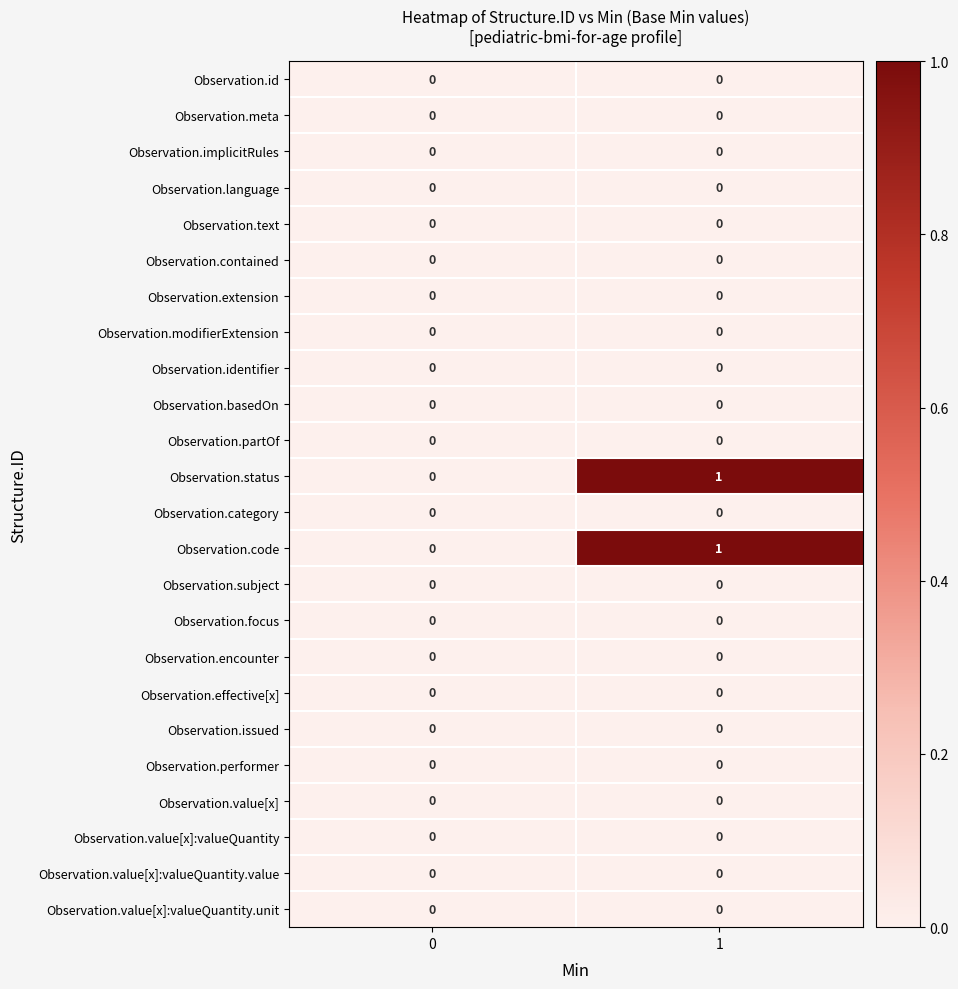

The value of Observation.basedOn at 1 is 0. True or false?

True